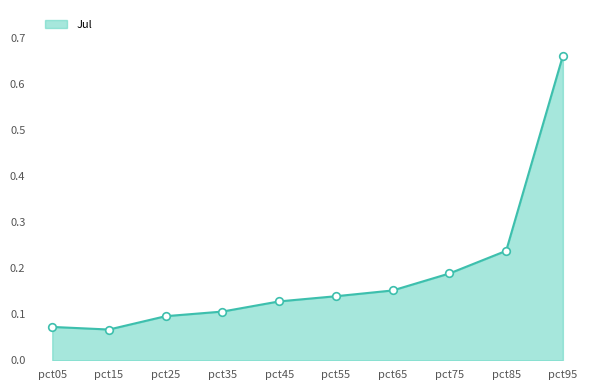

Which has a higher value, pct25 or pct95?

pct95